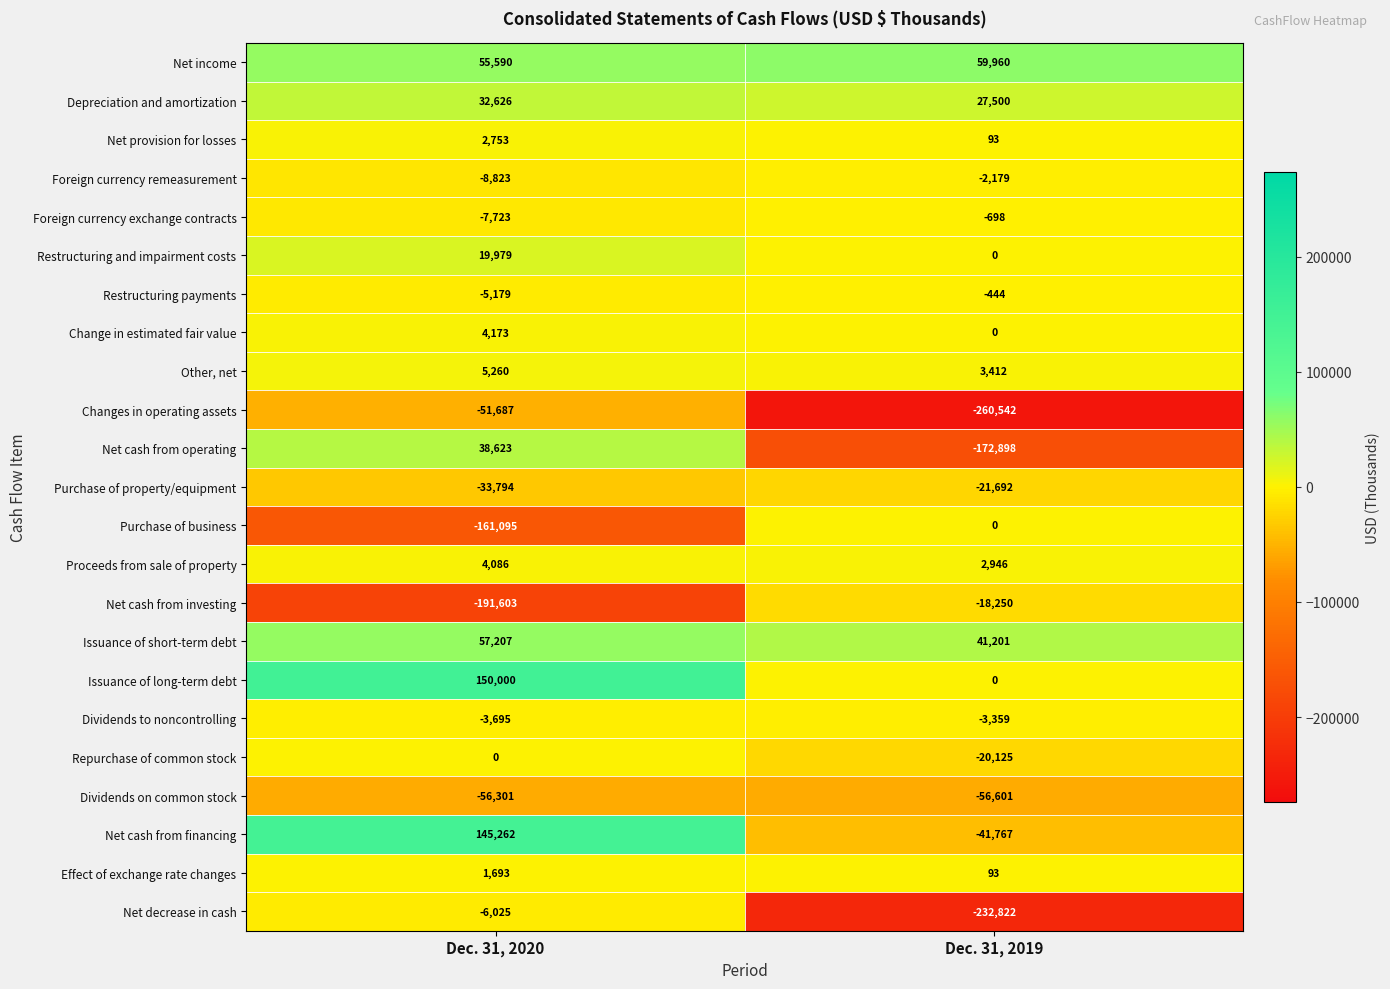

Rank the categories by Foreign currency remeasurement value from highest to lowest.

Dec. 31, 2019, Dec. 31, 2020